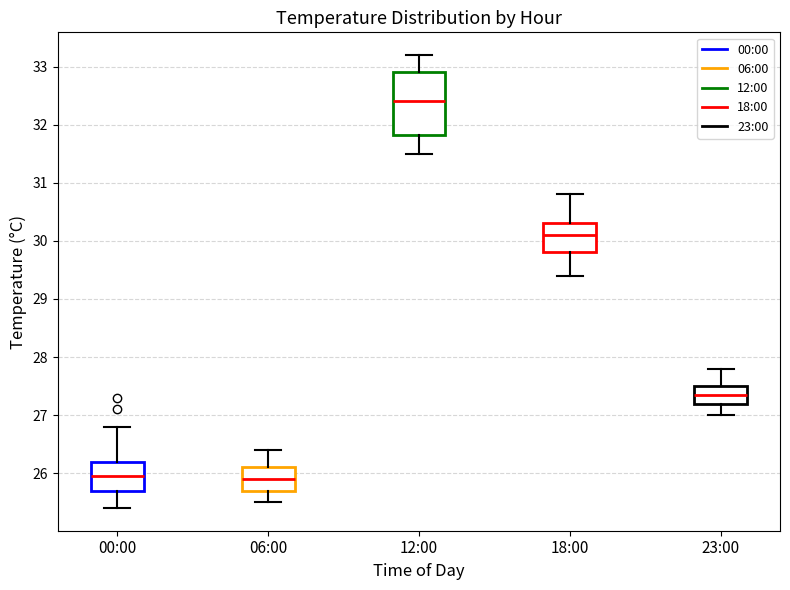

Which box's median line is the highest?

12:00